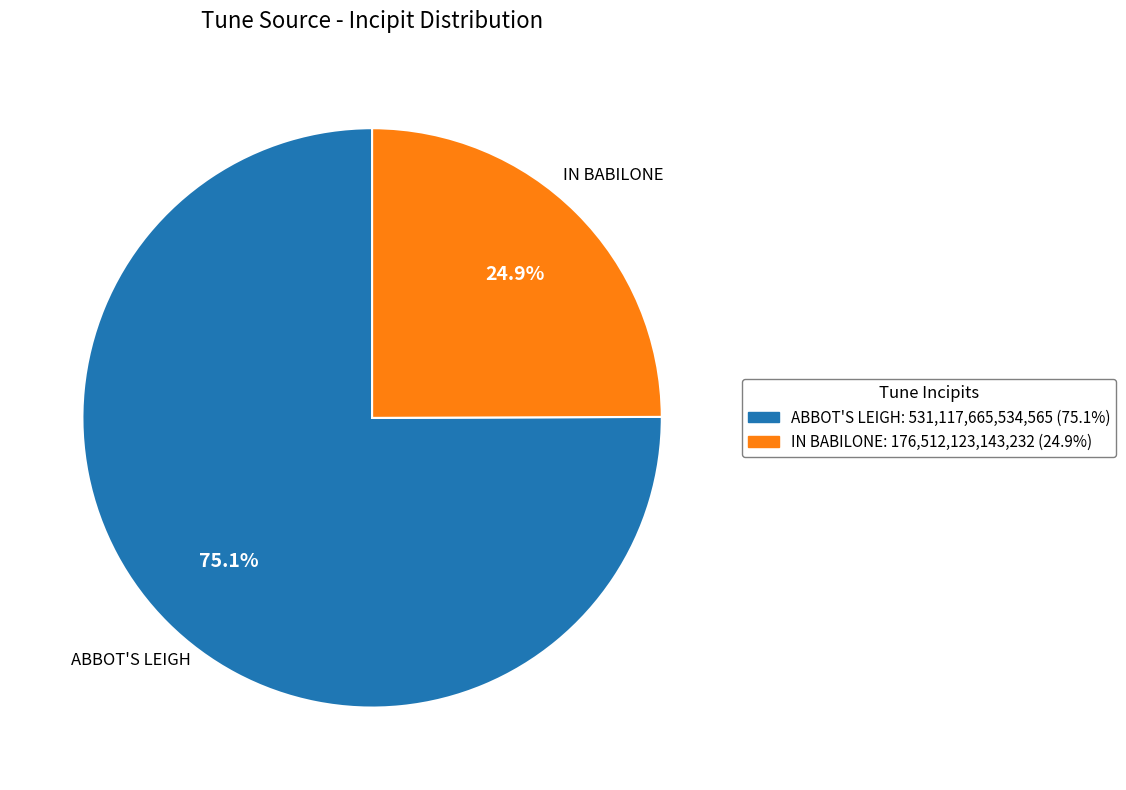

Is there any slice that represents more than half of the pie?

Yes